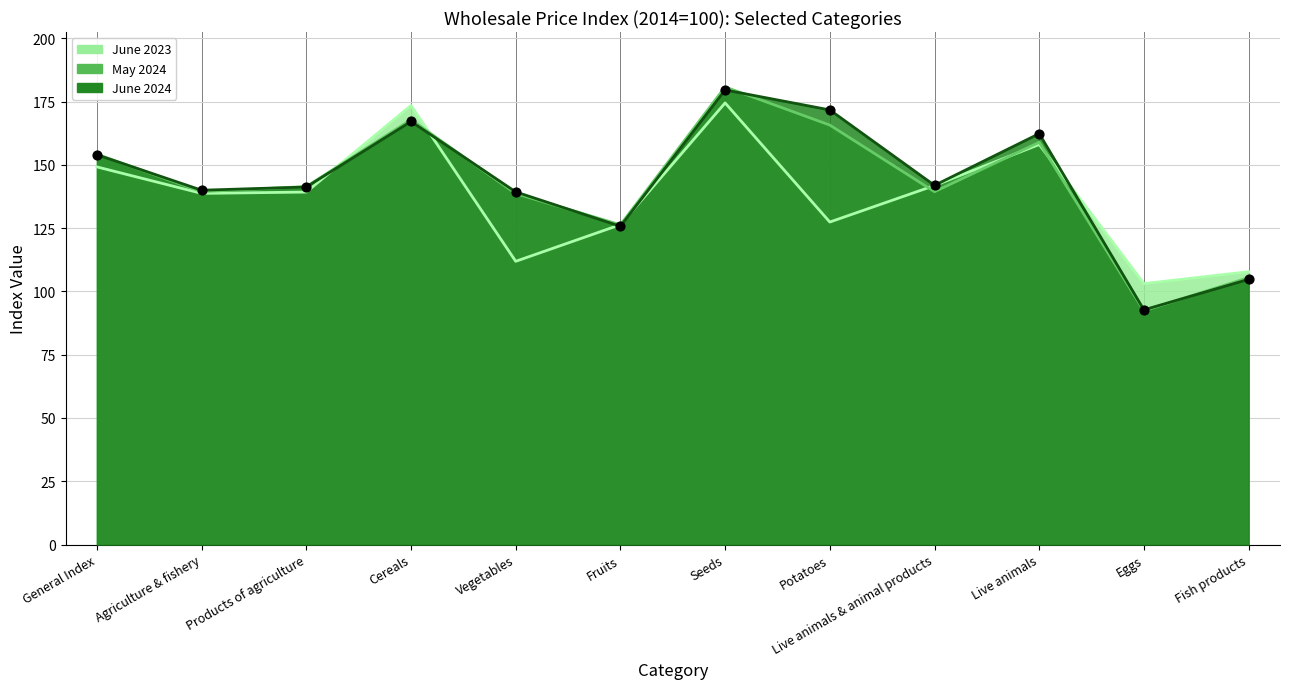

At how many categories does at least one series exceed 173?

2